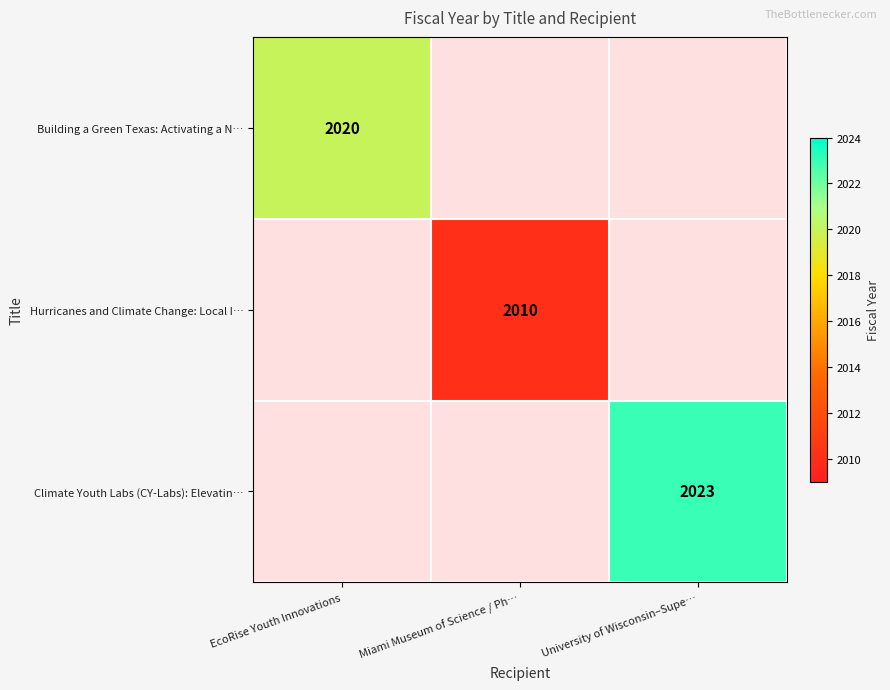

The Climate Youth Labs (CY-Labs): Elevatin… series shows 2023 at University of Wisconsin–Supe…. True or false?

True